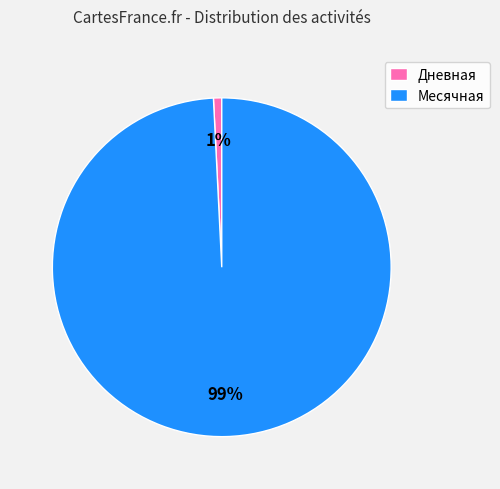

To the nearest percent, what is the average slice percentage?

50%